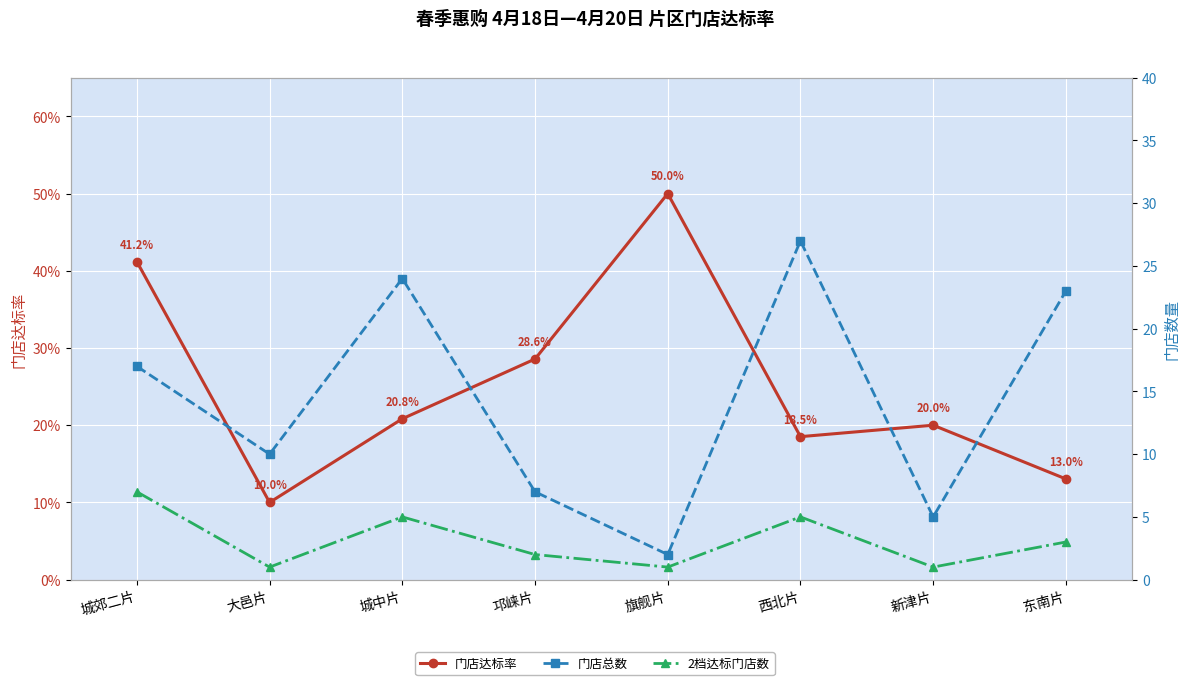

True or false: 2档达标门店数 and 门店总数 cross at least once.

False